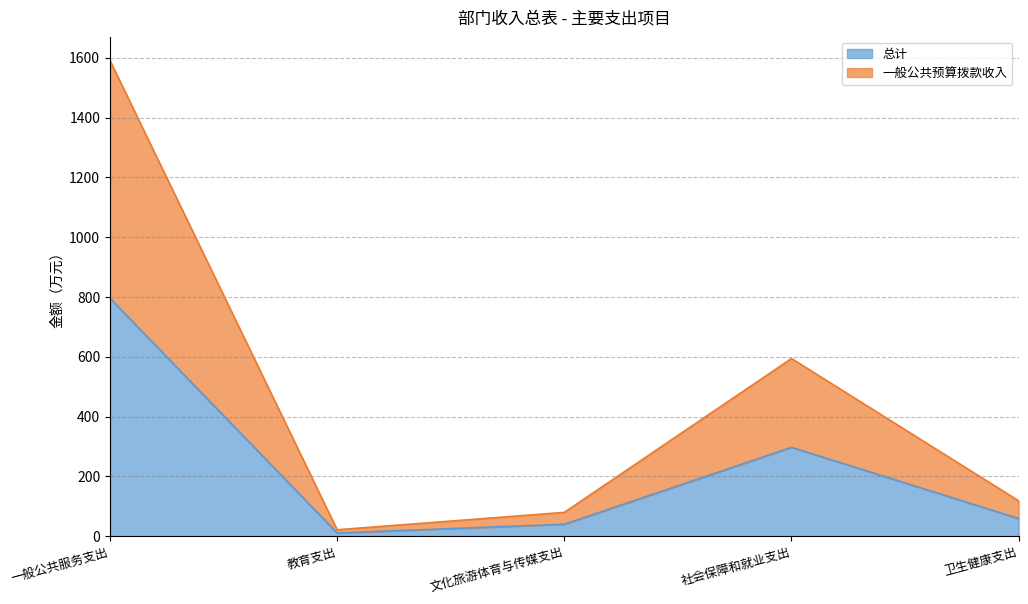

True or false: 一般公共预算拨款收入 and 总计 cross at least once.

False